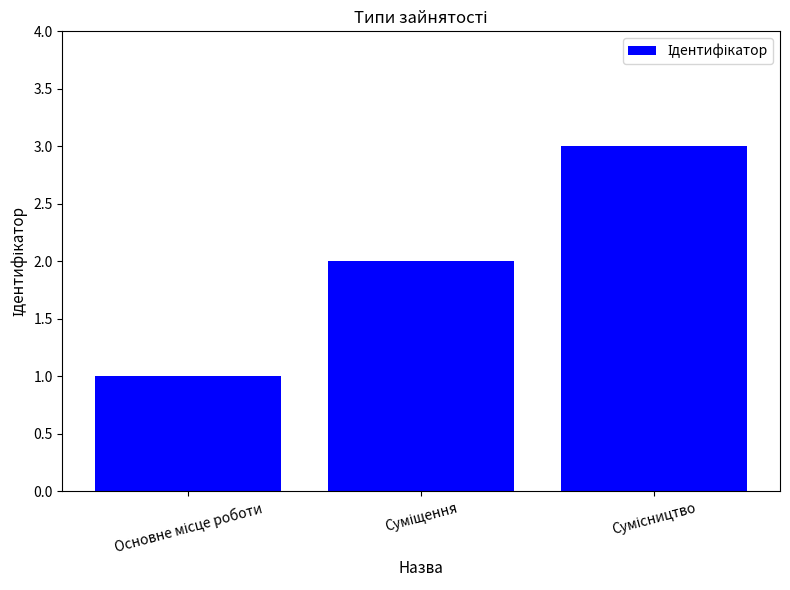

Count the number of data series in this chart.

1